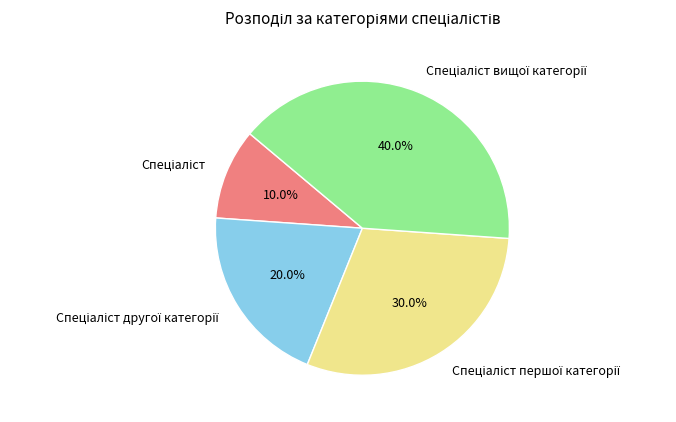

Does any single category account for the majority?

No